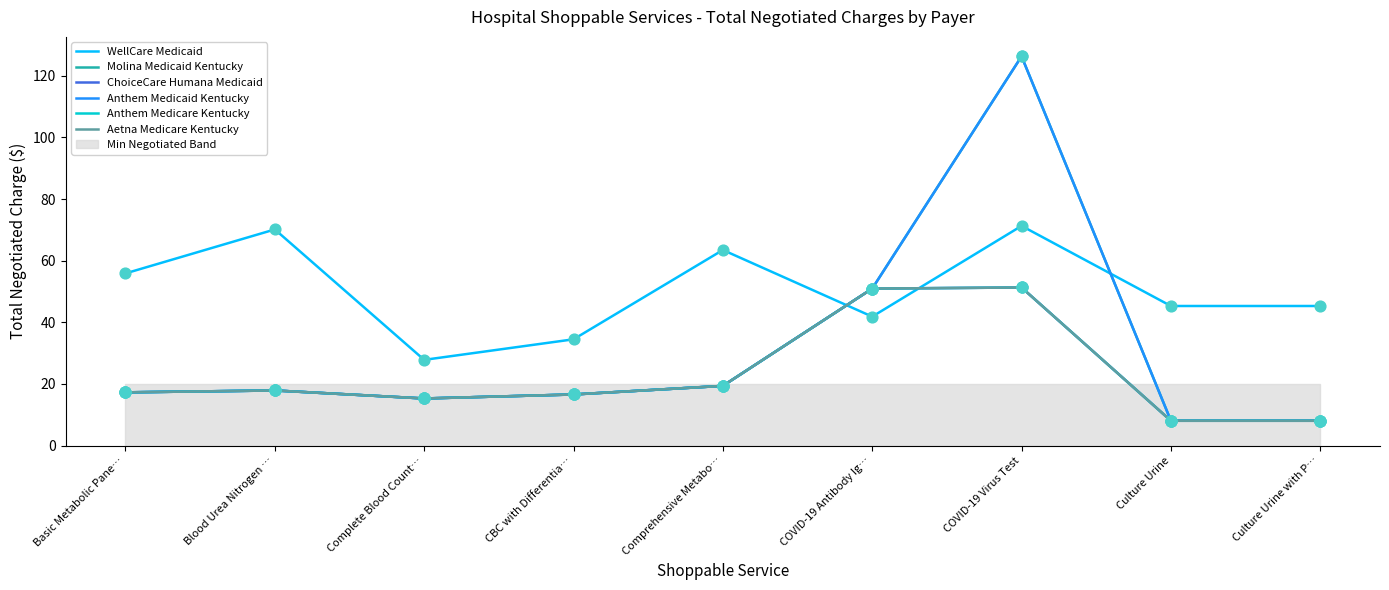

Is the value of ChoiceCare Humana Medicaid at COVID-19 Antibody Ig… greater than the value of Anthem Medicaid Kentucky at CBC with Differentia…?

Yes